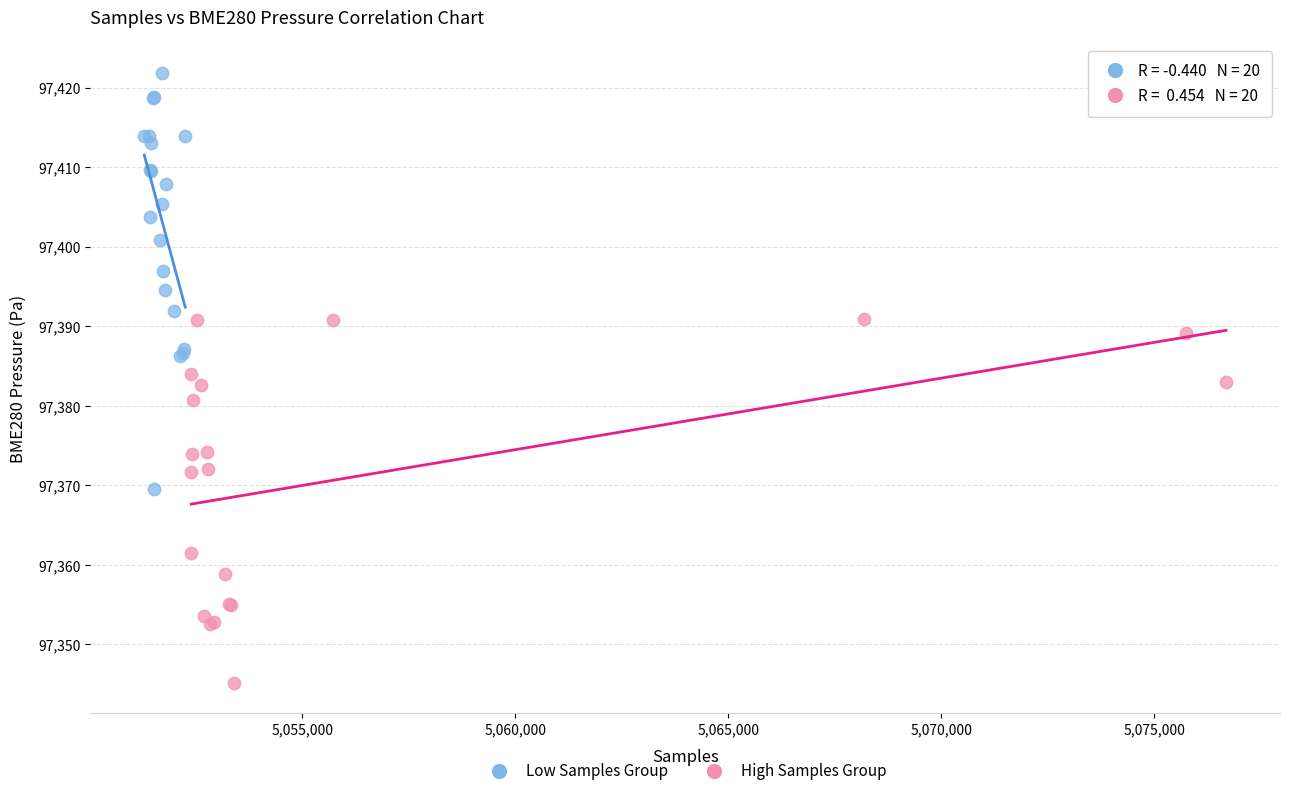

Which series has the largest Y range (max minus min)?

Low Samples Group